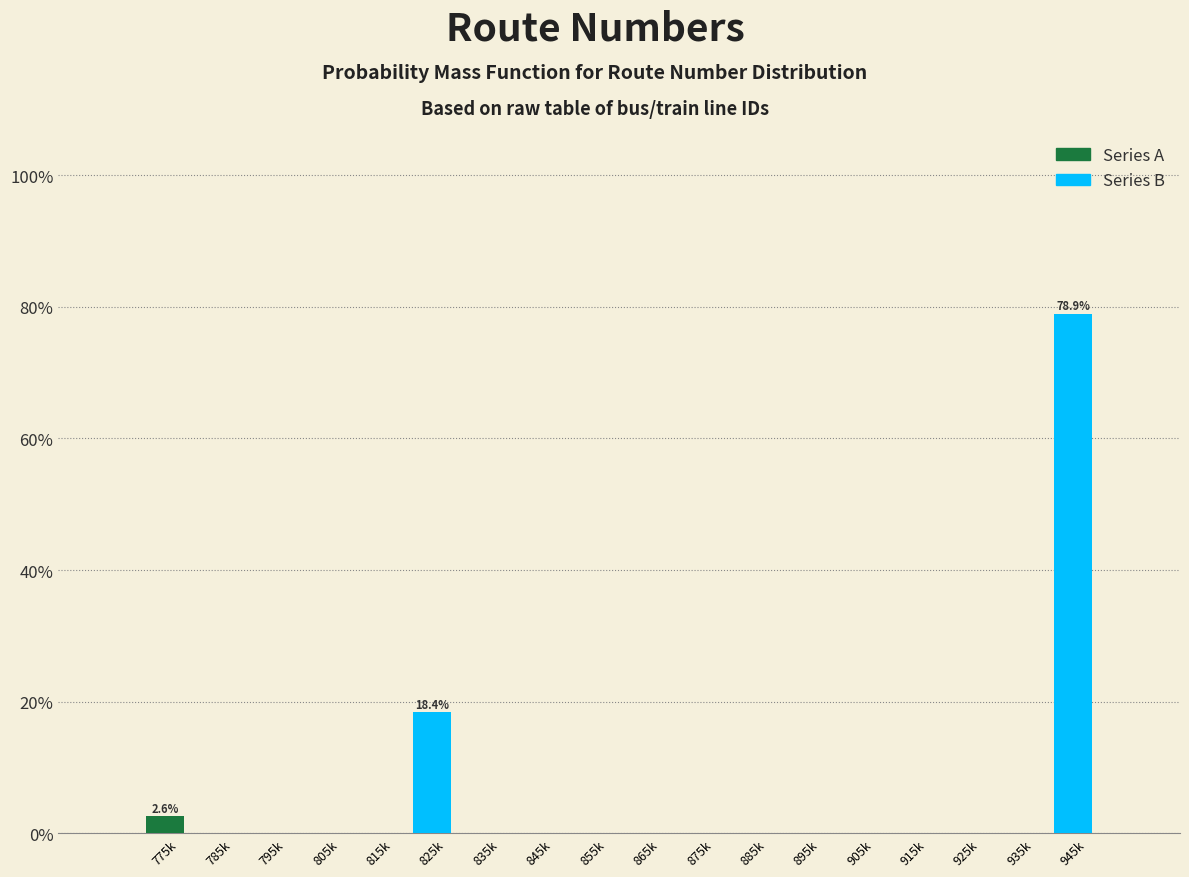

Which series has the largest total across all categories?

Series B